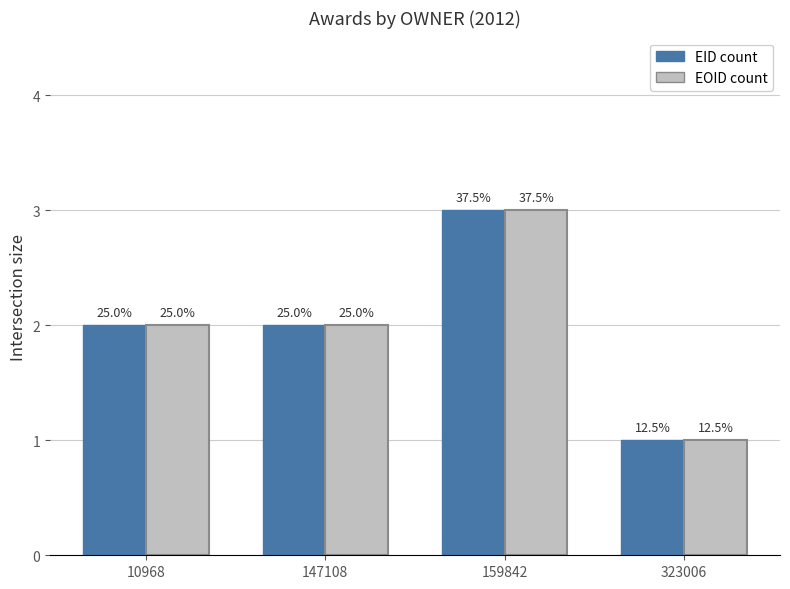

How many bars are there in each group?

2